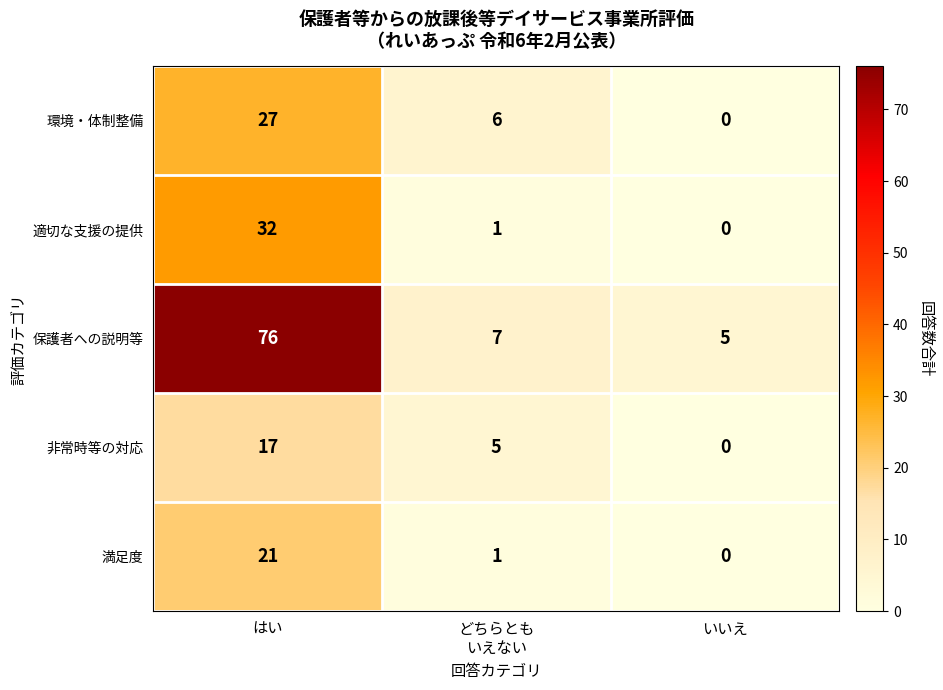

At which label does 満足度 first exceed 1?

はい